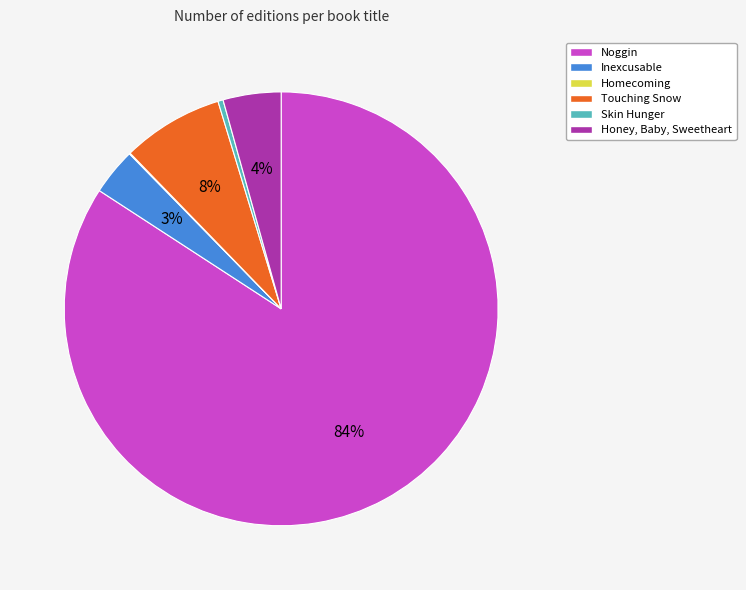

Approximately how many times larger is the value at Honey, Baby, Sweetheart compared to Skin Hunger?

11.2